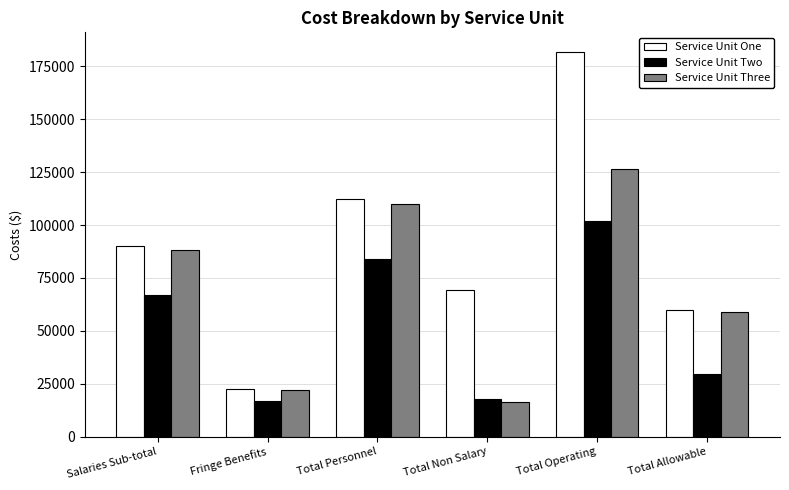

Which category has the highest value in the Service Unit Two series?

Total Operating